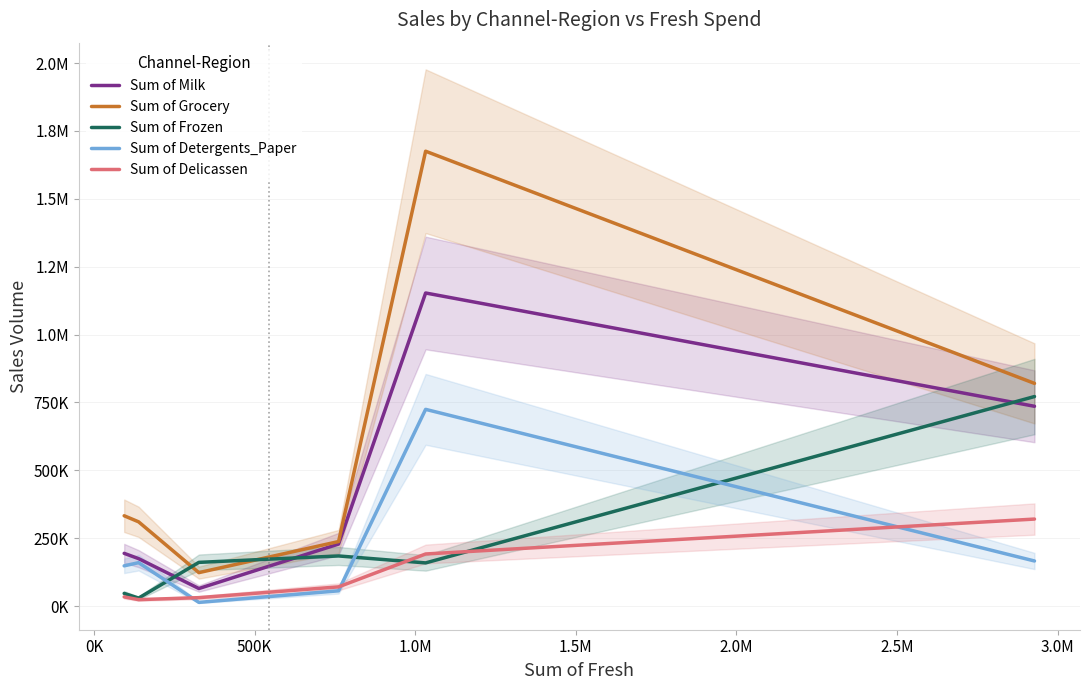

How many values in the Sum of Grocery series exceed 332495?

2